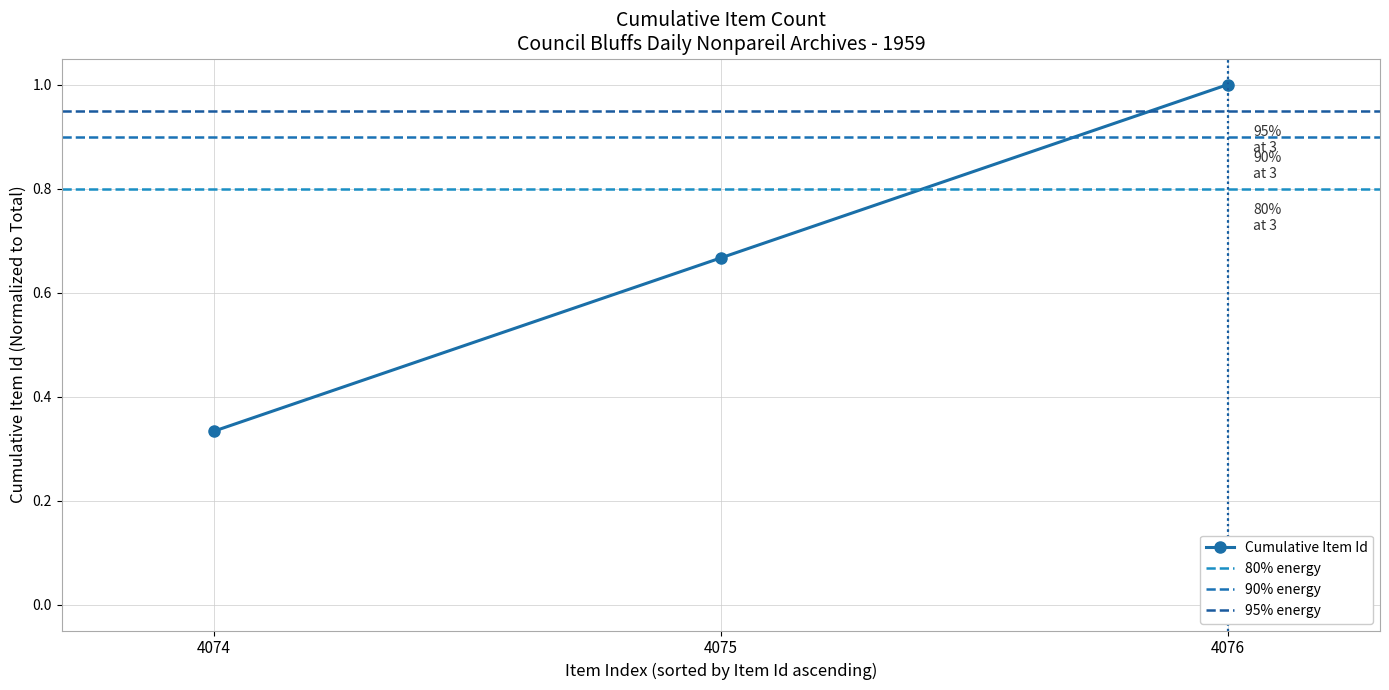

Rank the categories by Cumulative Item Id value from lowest to highest.

4074, 4075, 4076